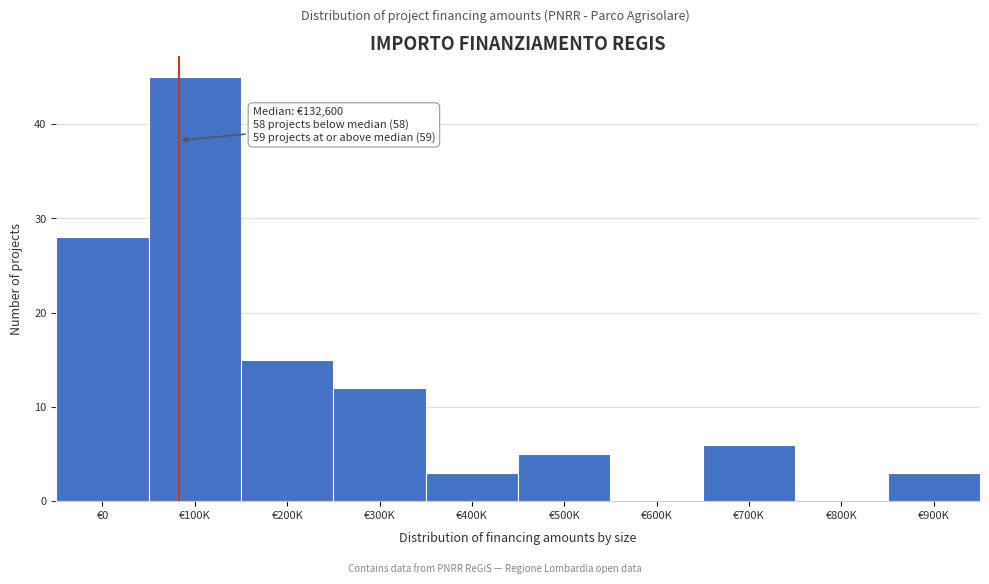

Reading left to right, transcribe all the data shown in this chart.

€0=28	€100K=45	€200K=15	€300K=12	€400K=3	€500K=5	€600K=0	€700K=6	€800K=0	€900K=3